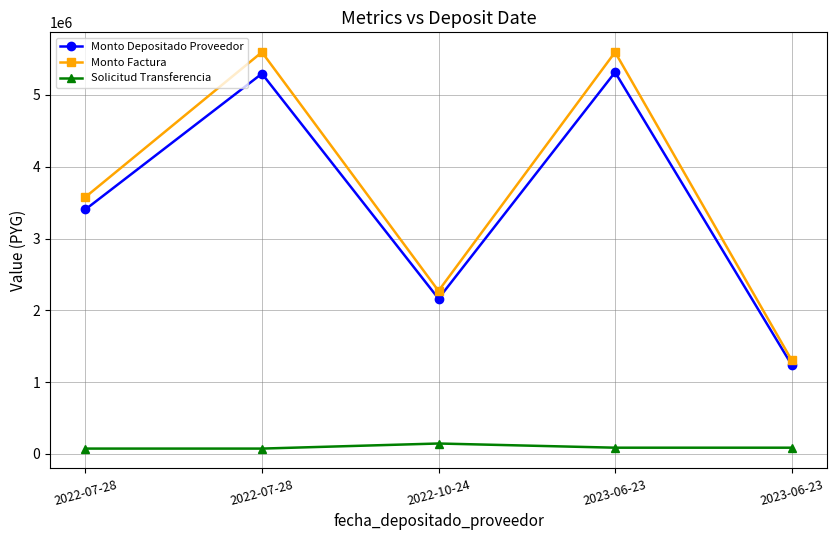

Rank the series by their maximum value, from highest to lowest.

Monto Factura, Monto Depositado Proveedor, Solicitud Transferencia